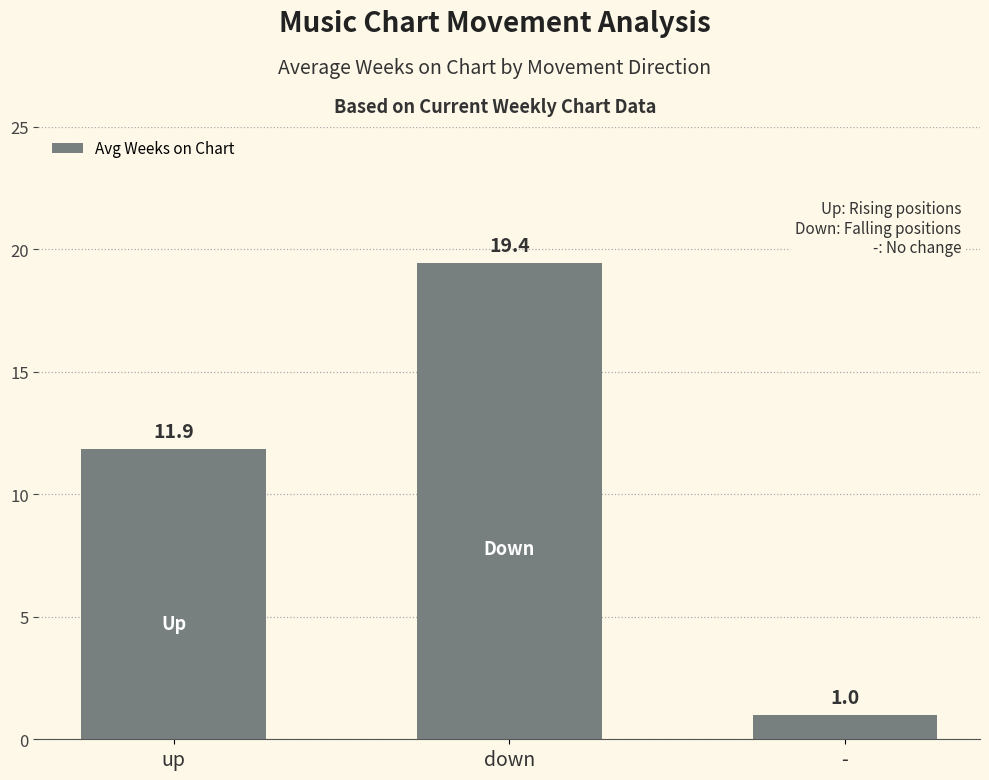

What is the average value?

10.8